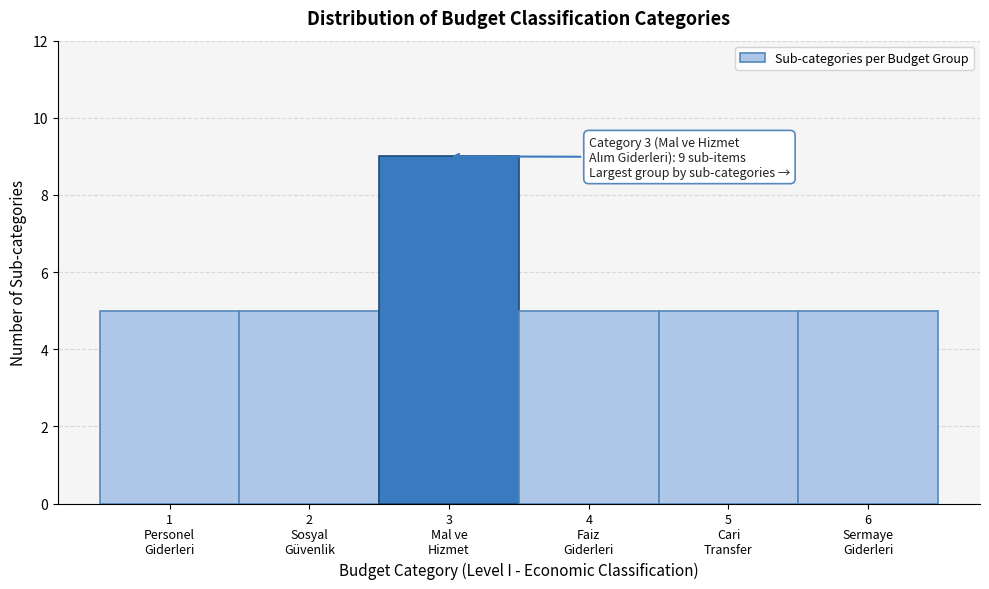

Reading left to right, transcribe all the data shown in this chart.

5	5	9	5	5	5